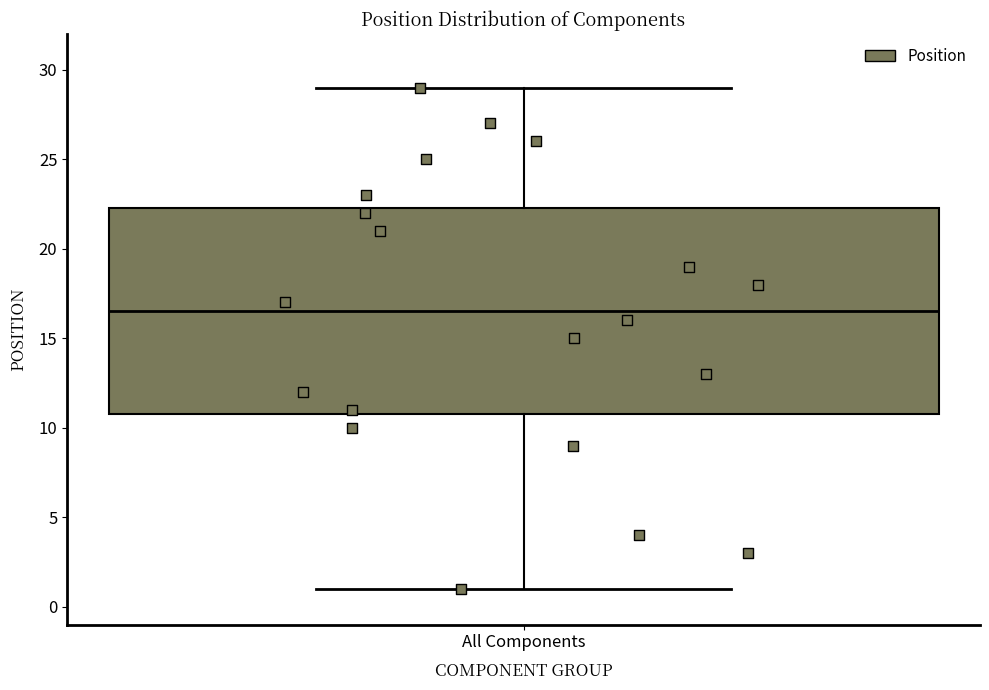

Where is the upper edge of the box for All Components on the y-axis? The values are not printed on the chart, so give them approximately, as read against the axis.

22.5